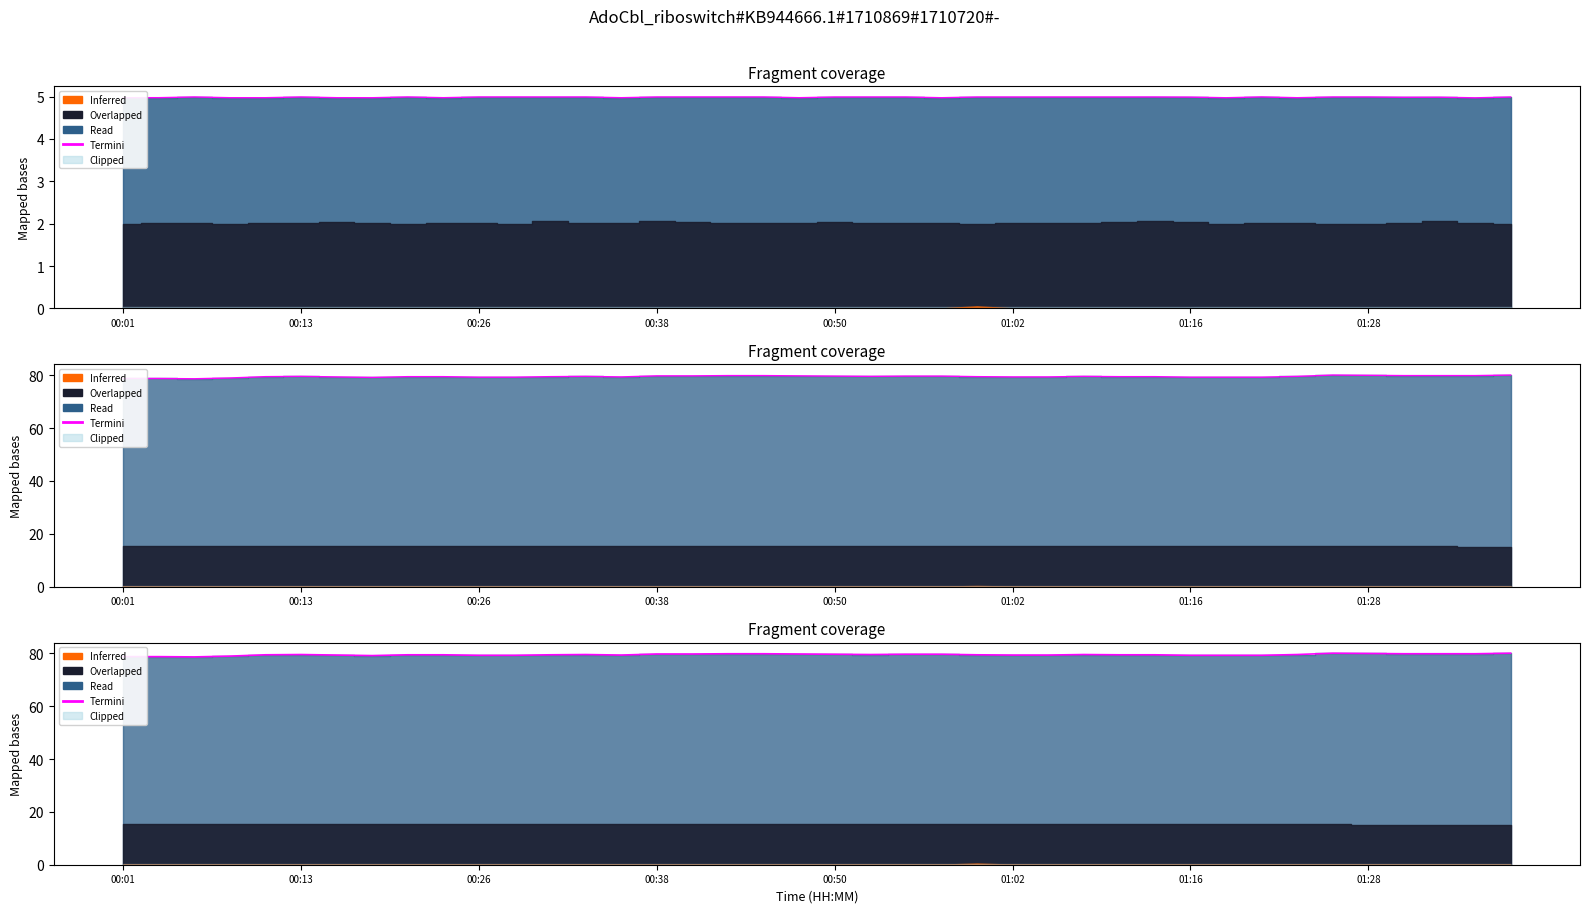

How many lines are shown in the chart?

1